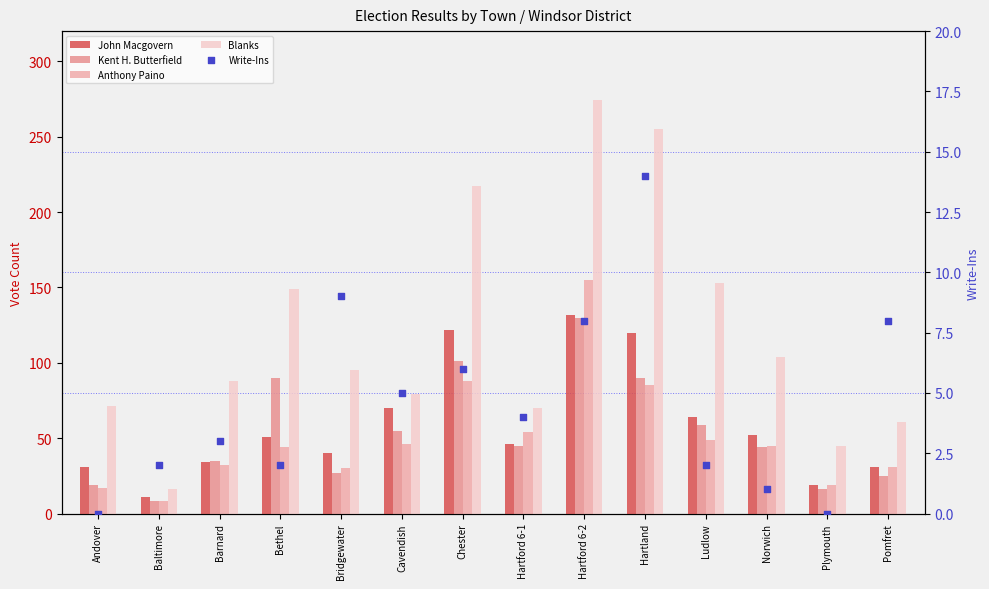

At how many categories does at least one series exceed 170?

3